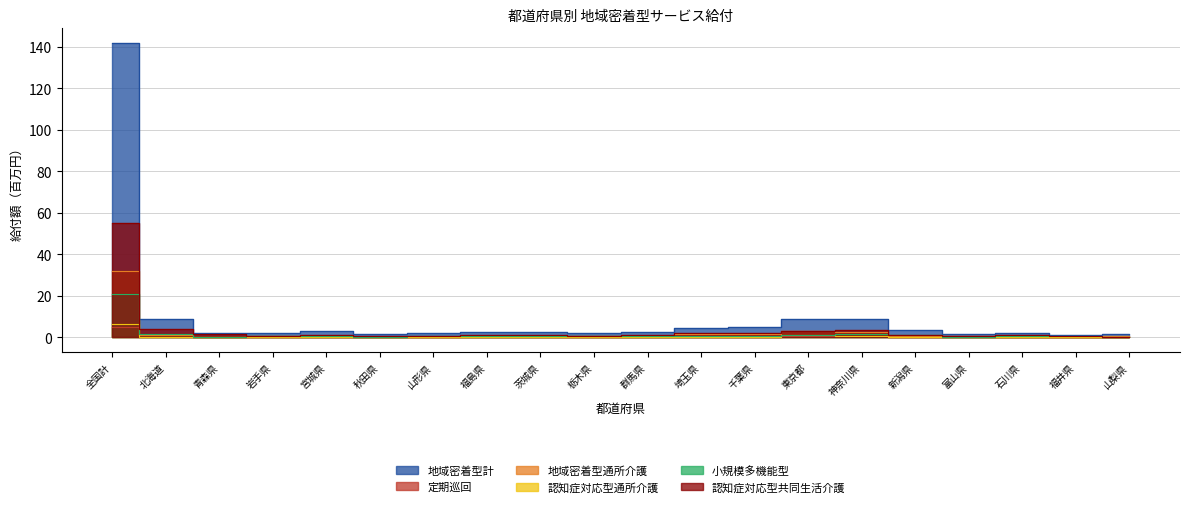

At which label does 認知症対応型通所介護 reach its minimum?

山梨県